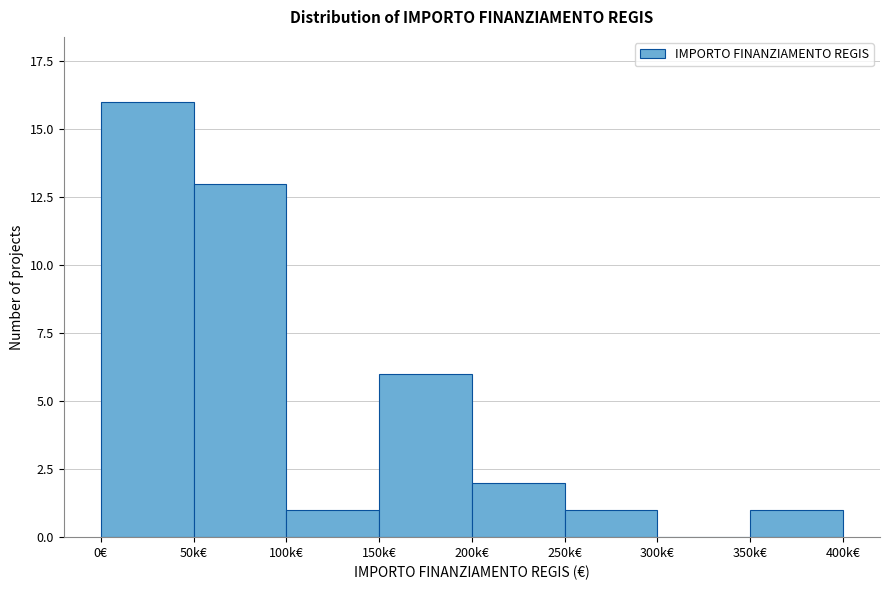

Reading left to right, extract all data points from this chart.

0€=16	50k€=13	100k€=1	150k€=6	200k€=2	250k€=1	300k€=0	350k€=1